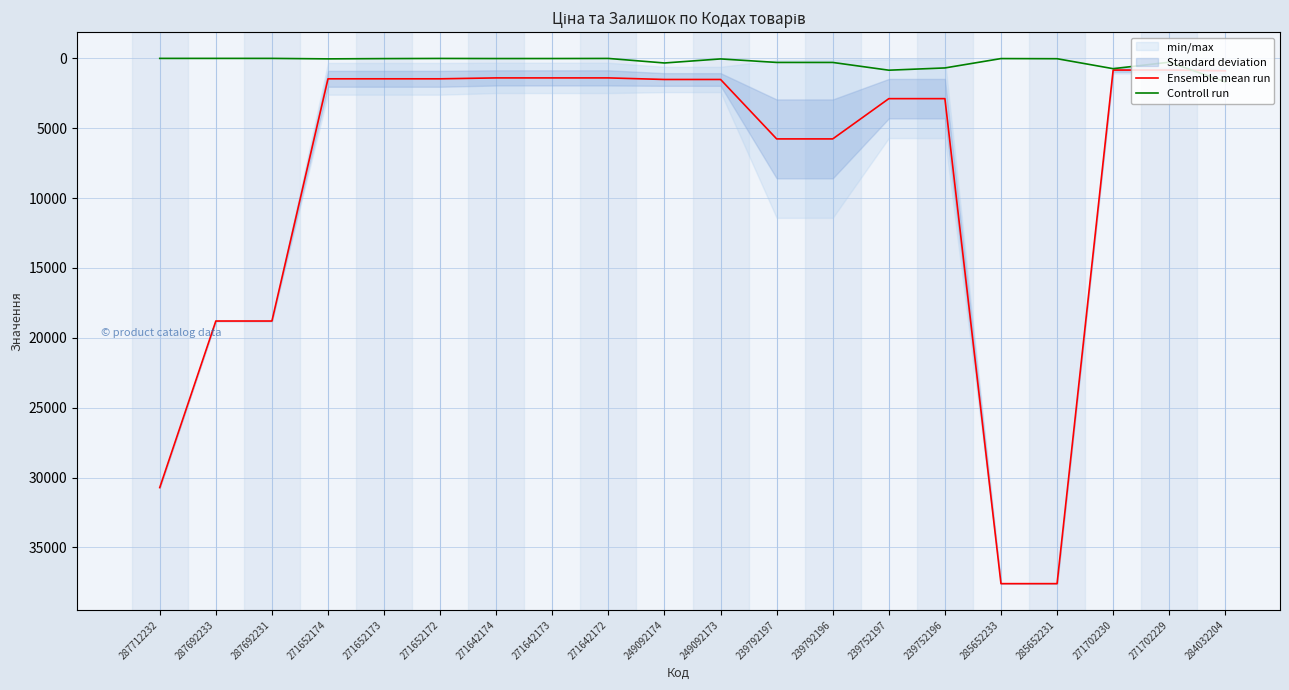

Rank the categories by Ensemble mean run value from highest to lowest.

285652233, 285652231, 287712232, 287692233, 287692231, 239792197, 239792196, 239752197, 239752196, 249092174, 249092173, 271652174, 271652173, 271652172, 271642174, 271642173, 271642172, 284032204, 271702230, 271702229